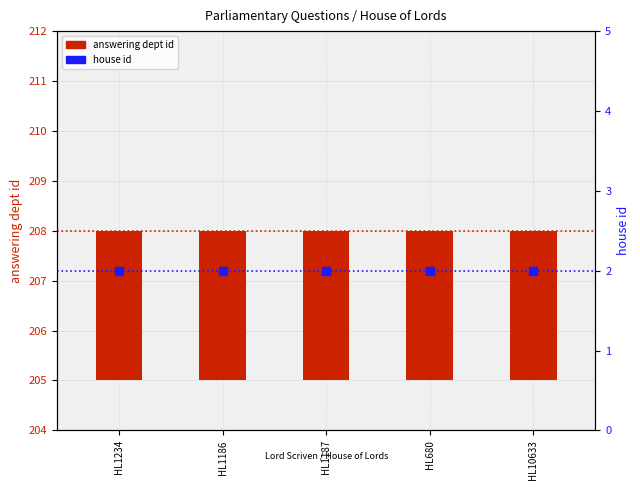

Which series contains the highest Y value?

answering dept id